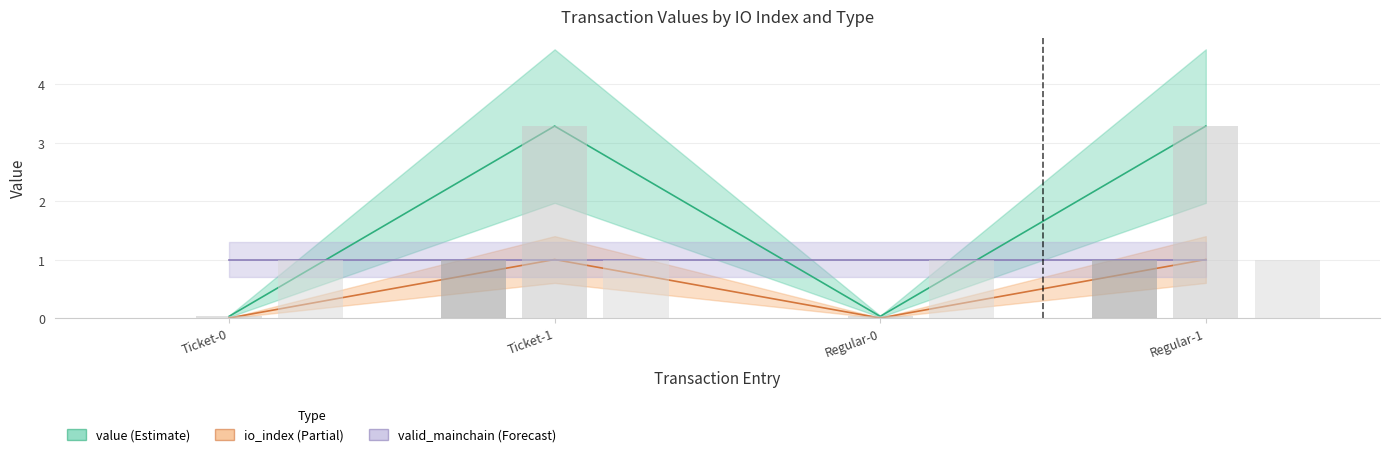

What is the sum of the valid_mainchain values at Regular-0 and Ticket-0?

2.0